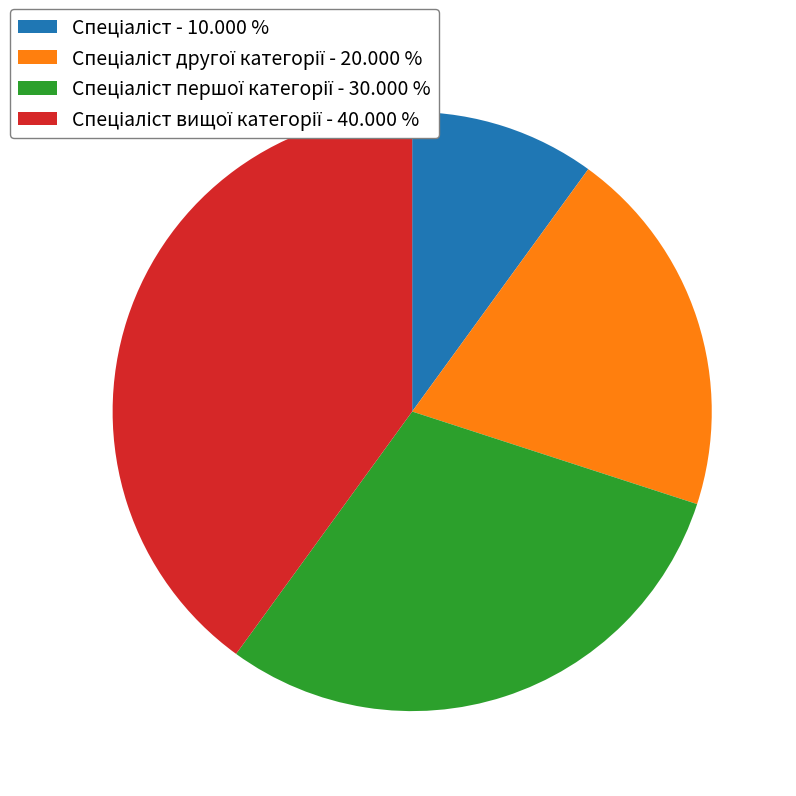

Is there any slice that represents more than half of the pie?

No